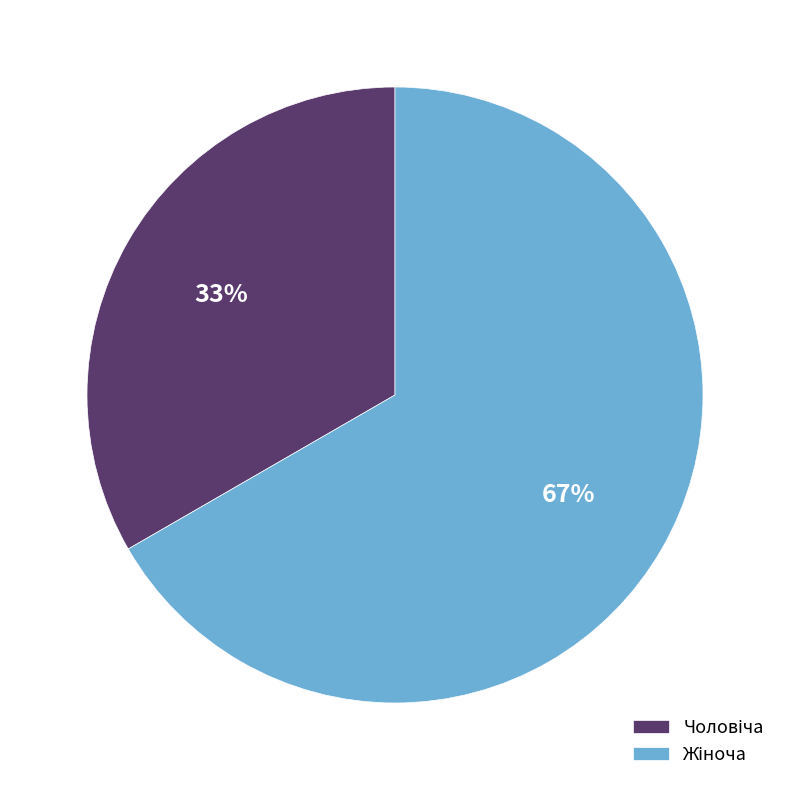

Is there a majority slice in this chart?

Yes